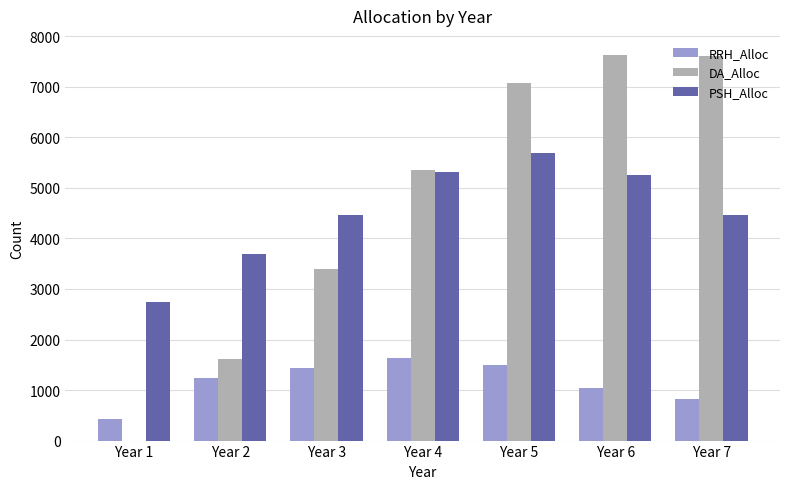

How many groups of bars are there?

7